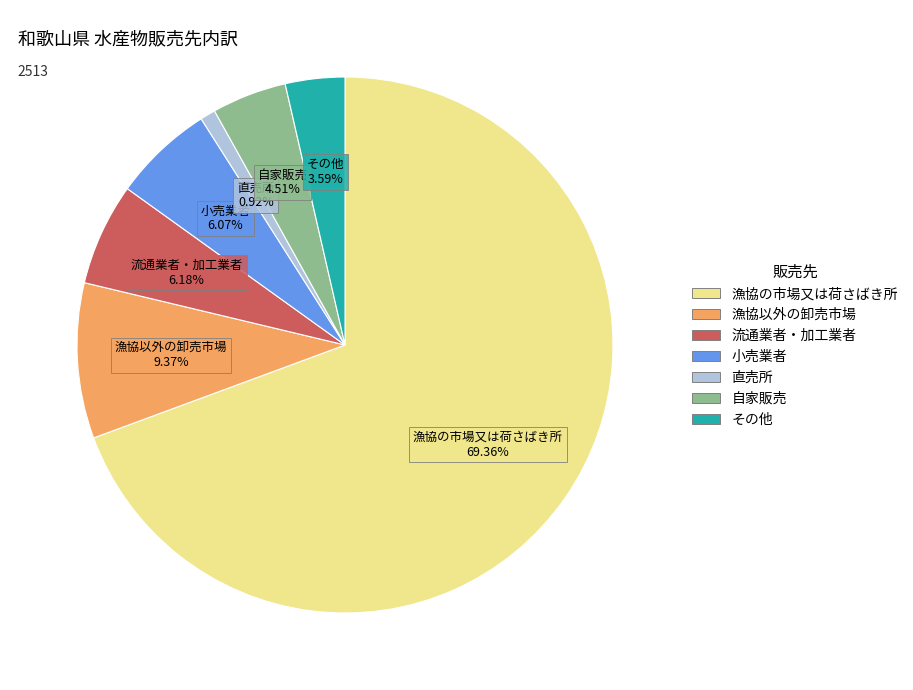

What is the ratio of the value at 流通業者・加工業者 to the value at 直売所?

6.7